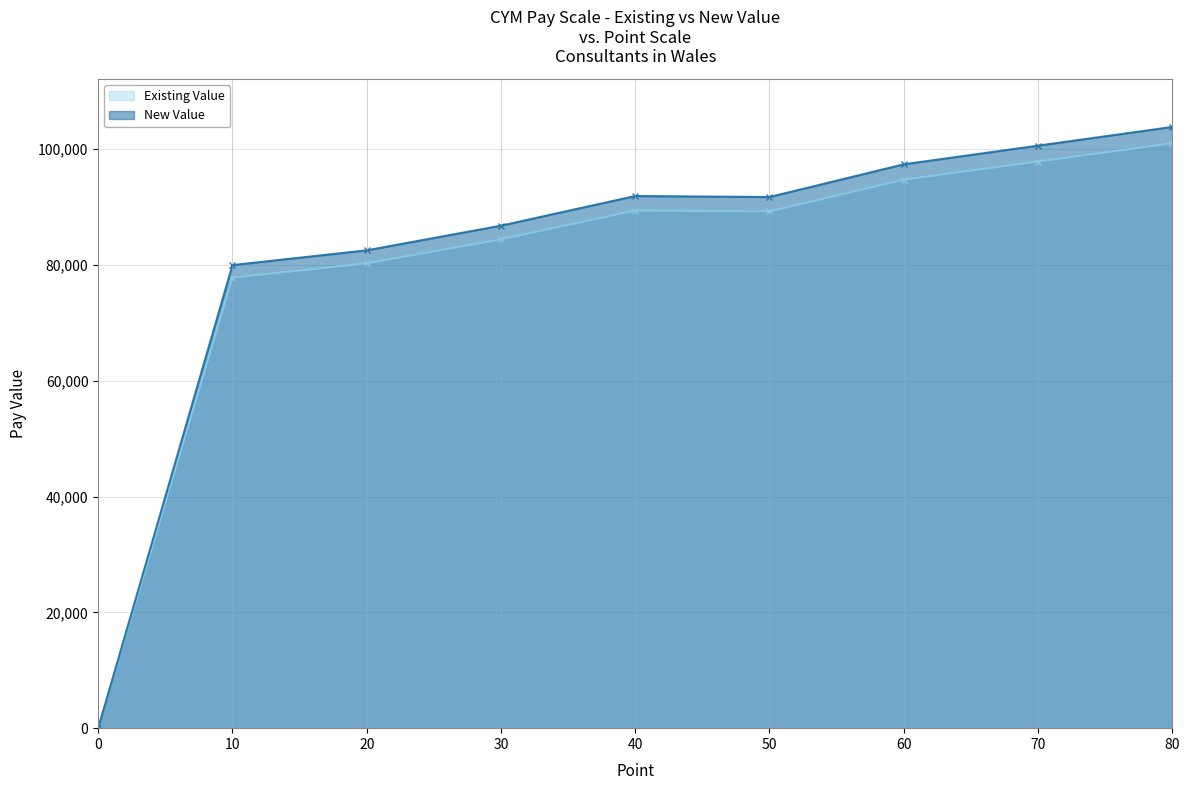

At how many categories does at least one series exceed 15136?

8